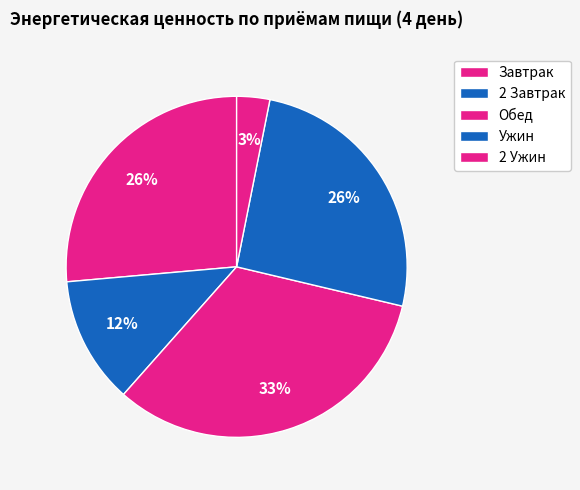

Count the number of slices in the pie.

5